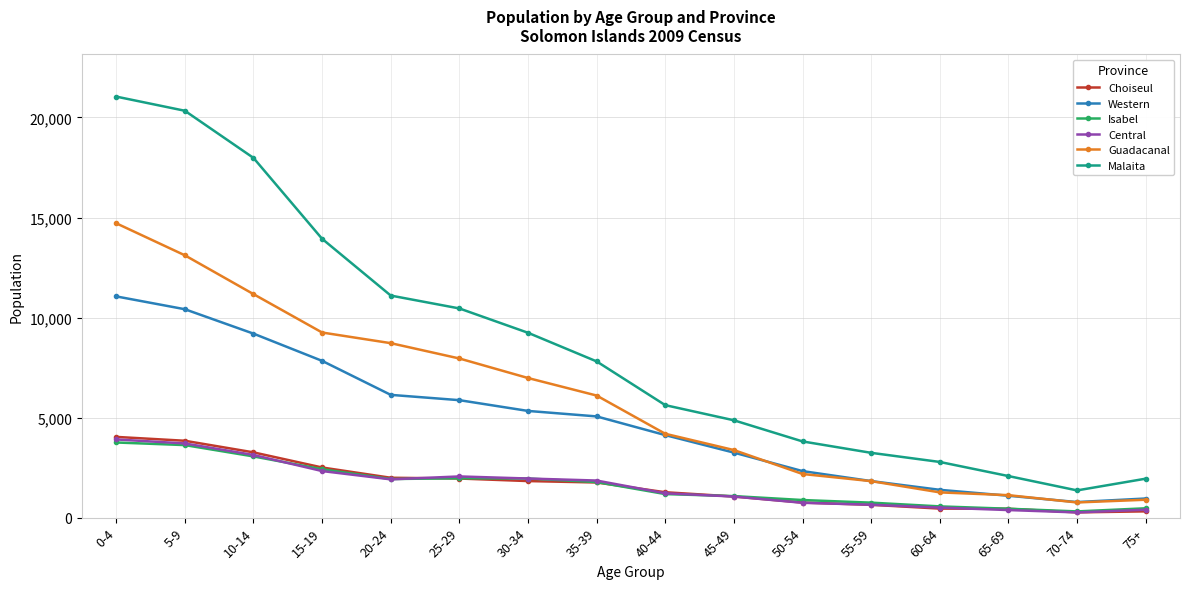

The Isabel series shows 2893 at 20-24. True or false?

False